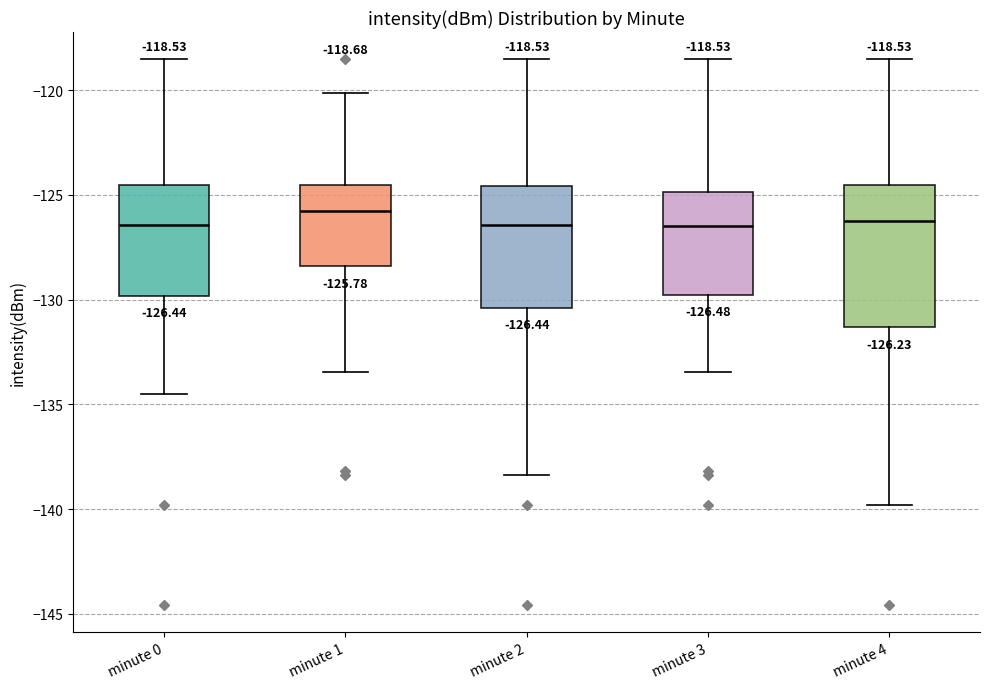

Which box is the tallest, from its lower edge to its upper edge?

minute 4